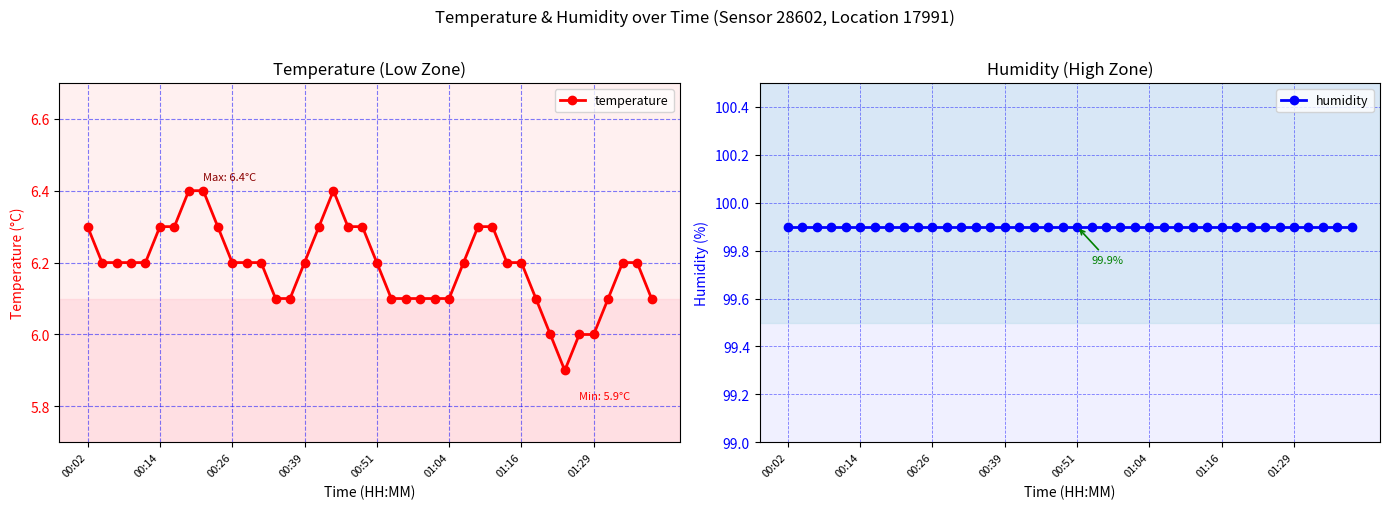

Is it true that temperature equals 6.1 at 36?

True